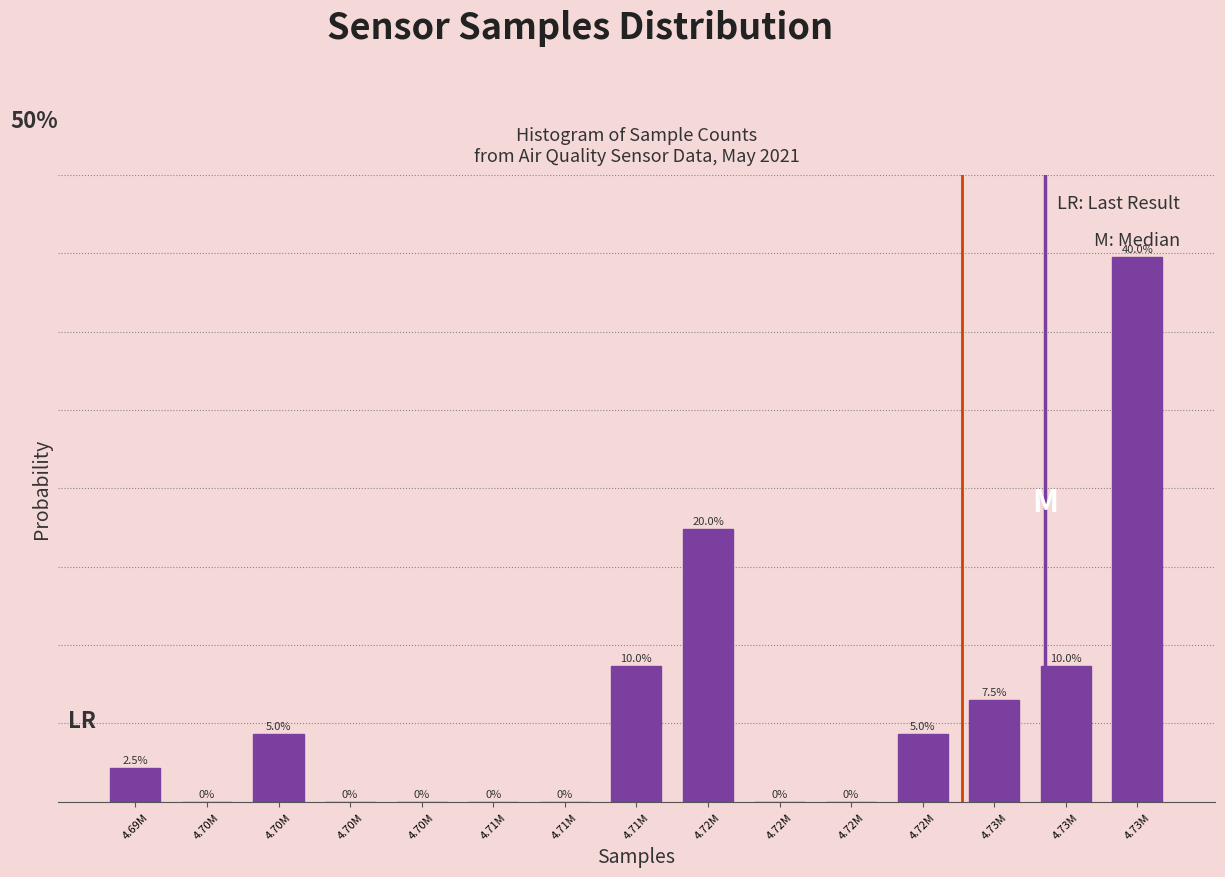

Are the bars horizontal?

No